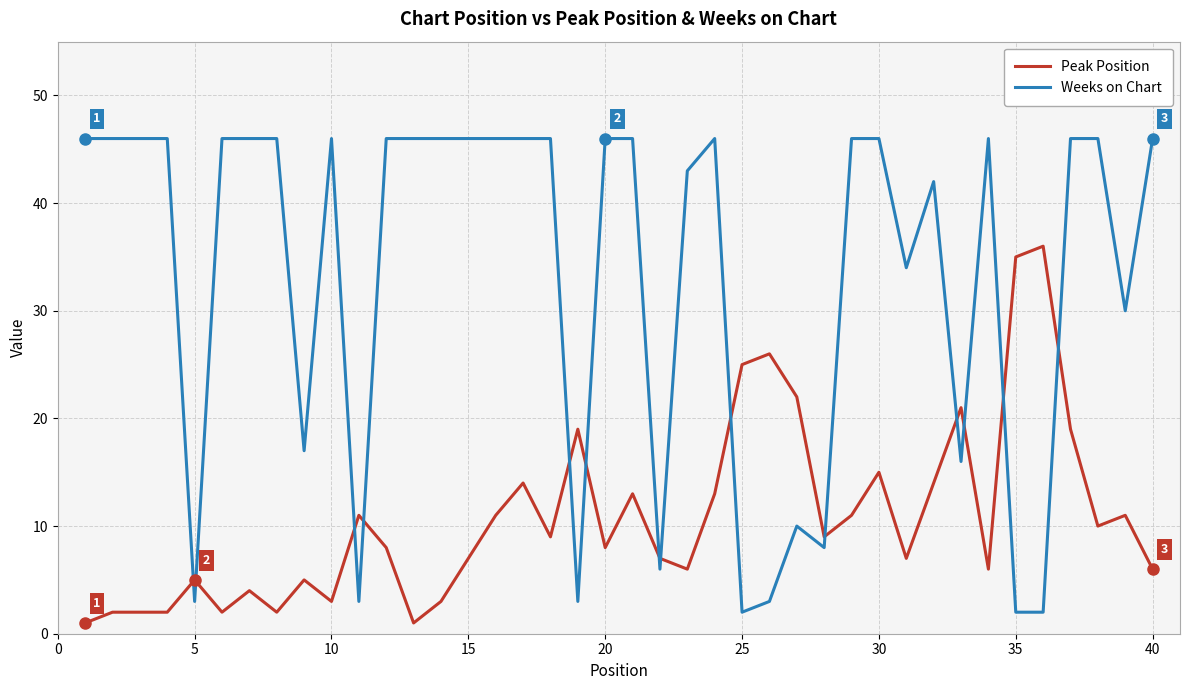

What are all the series names shown in the legend?

Peak Position, Weeks on Chart